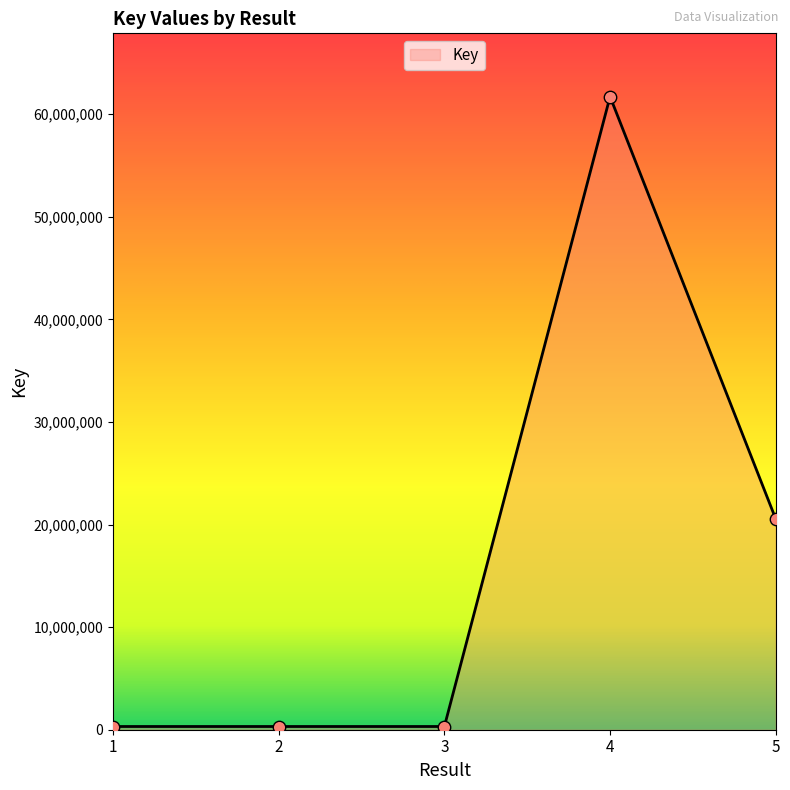

What is the change in value from 1 to 3?

+25